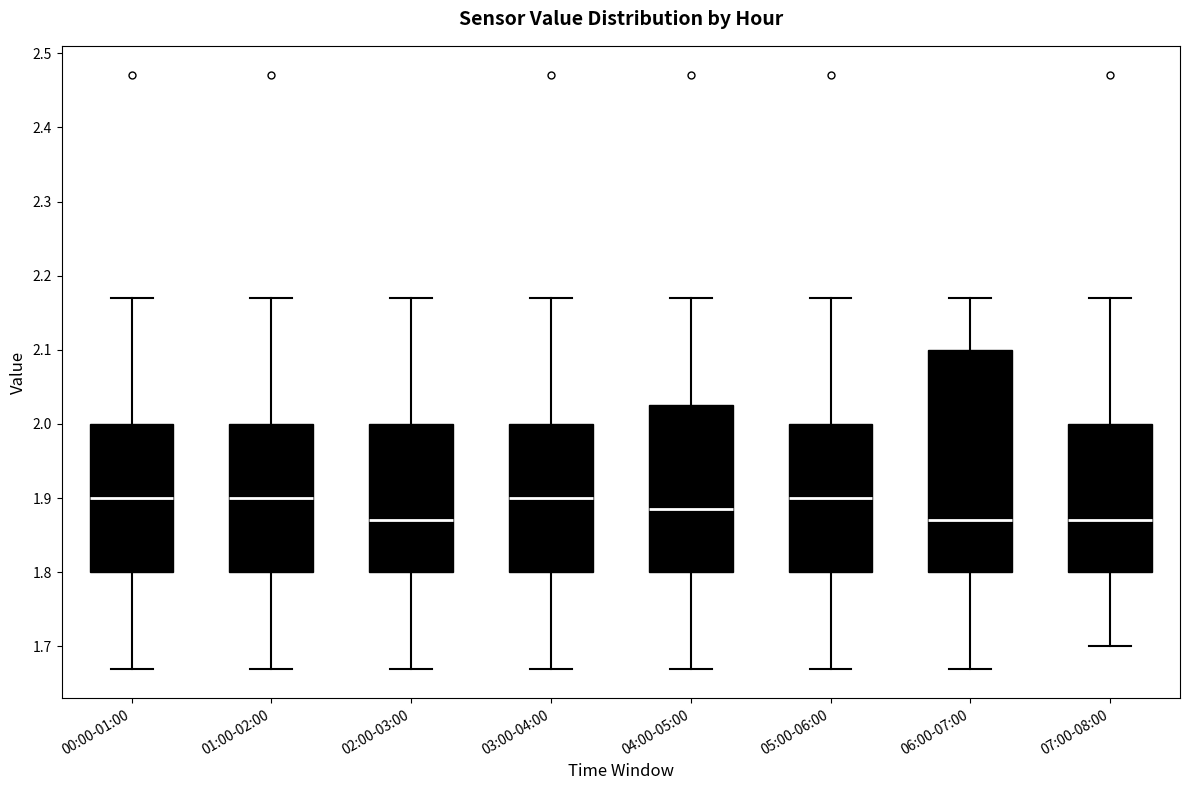

Comparing the boxes themselves (not the whiskers), which one is the tallest?

06:00-07:00